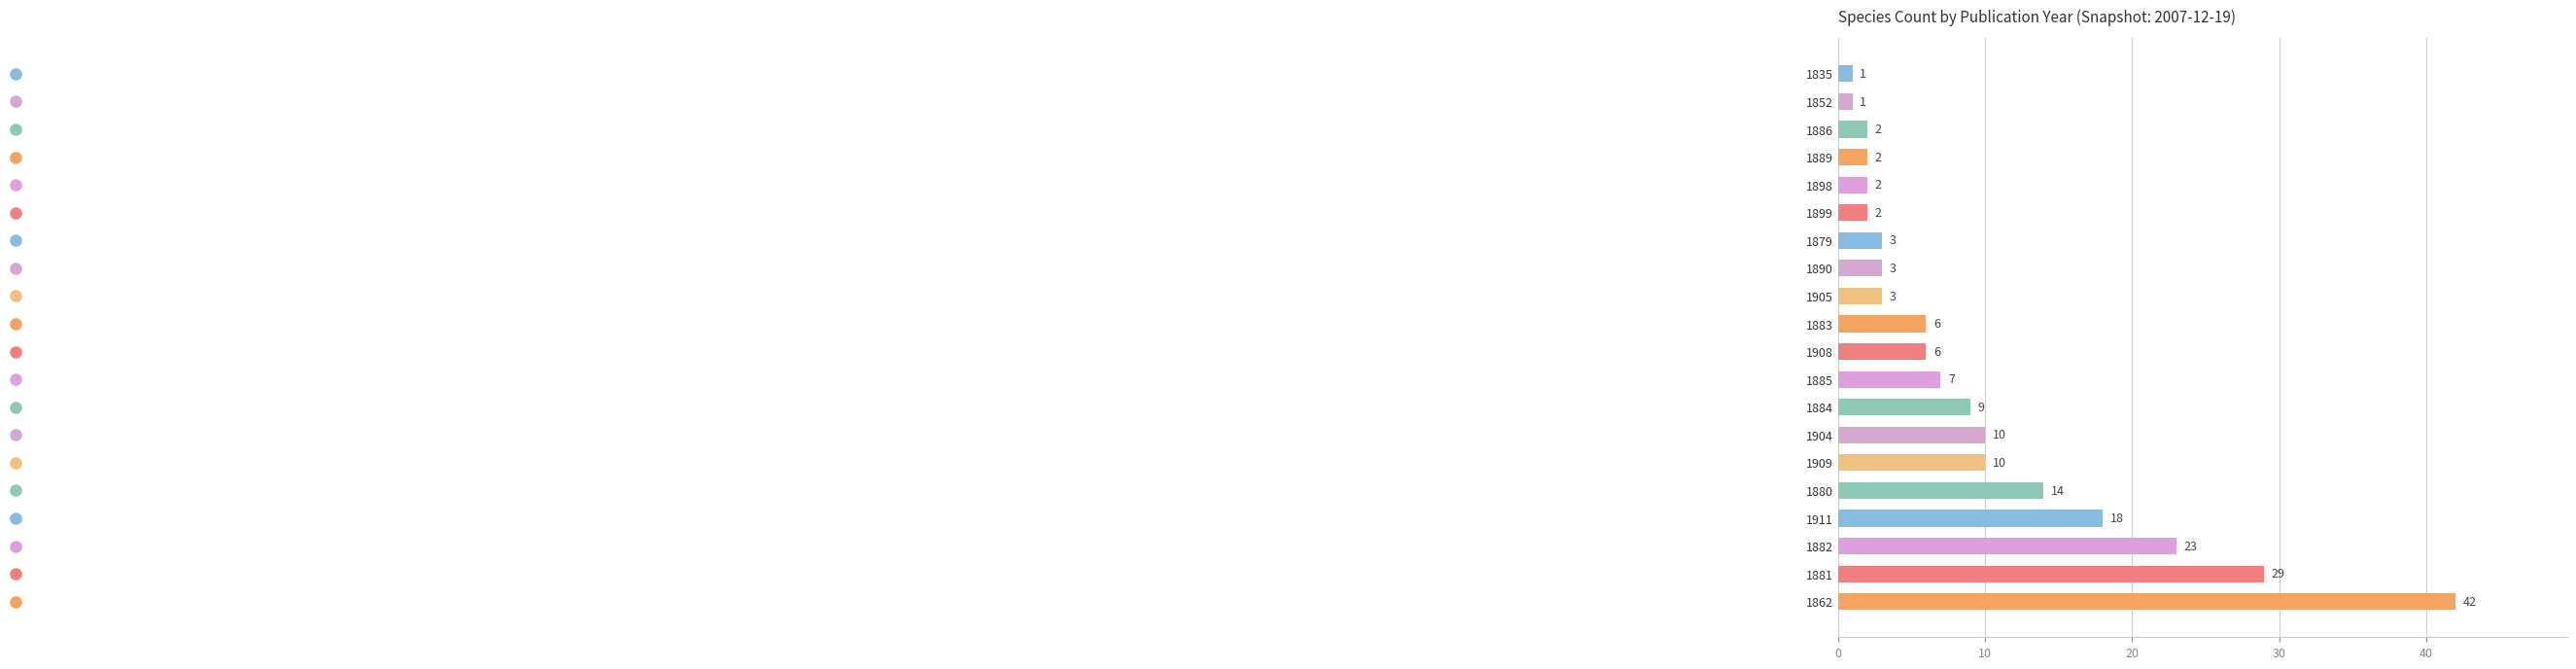

Does the chart contain stacked bars?

No